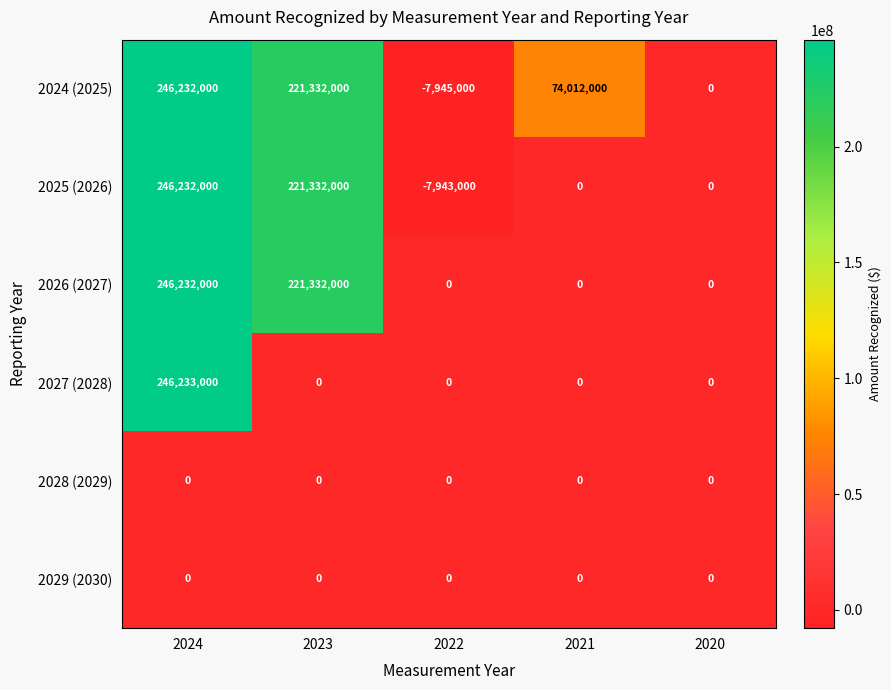

Between 2024 and 2020, which series saw the biggest shift?

2027 (2028)